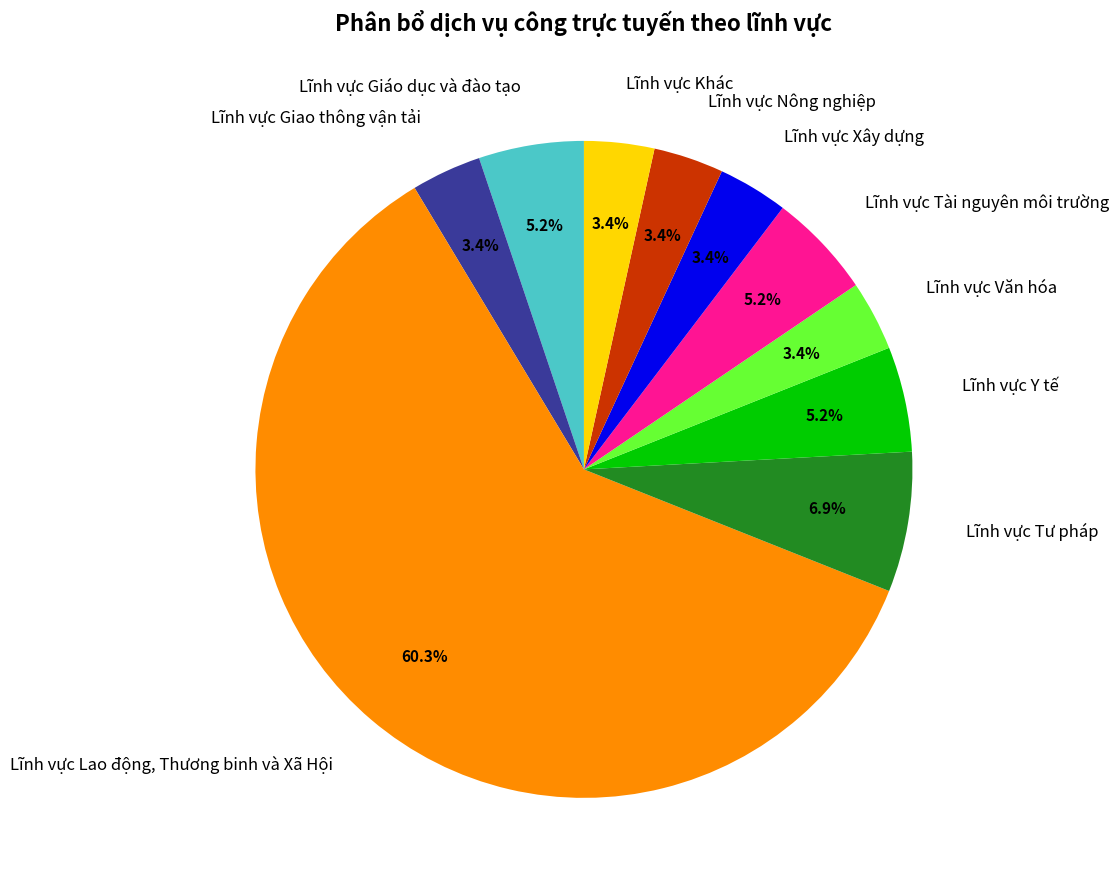

Do Lĩnh vực Tài nguyên môi trường and Lĩnh vực Nông nghiệp together represent more than half of the pie?

No